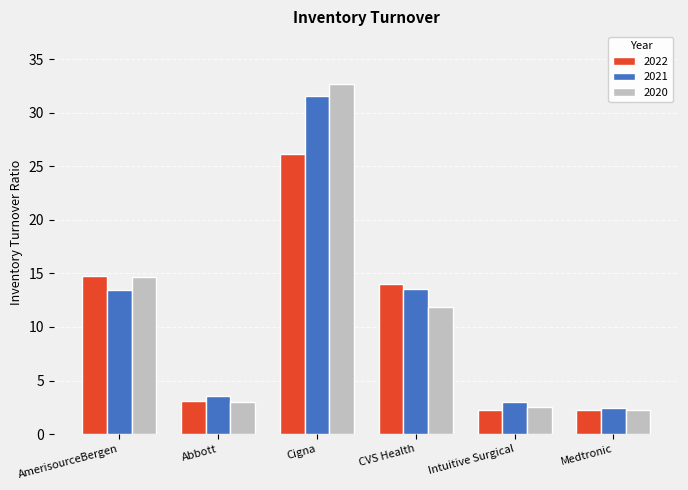

True or false: 2022 has a value of 14.1 at CVS Health.

True